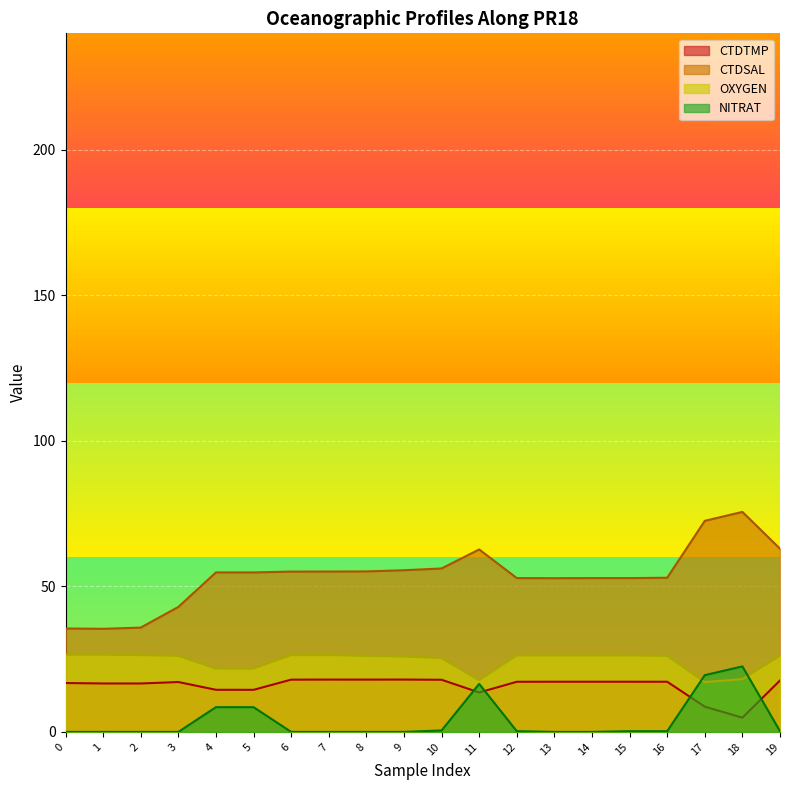

Between 3 and 15, which series saw the biggest shift?

CTDSAL